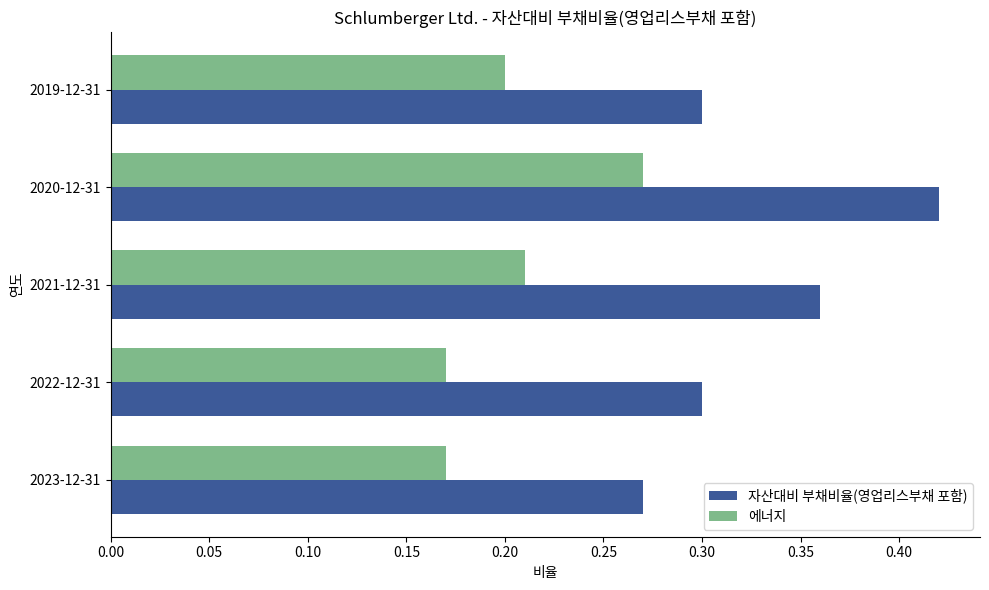

What is the difference between the maximum and second lowest values in the 자산대비 부채비율(영업리스부채 포함) series?

0.1